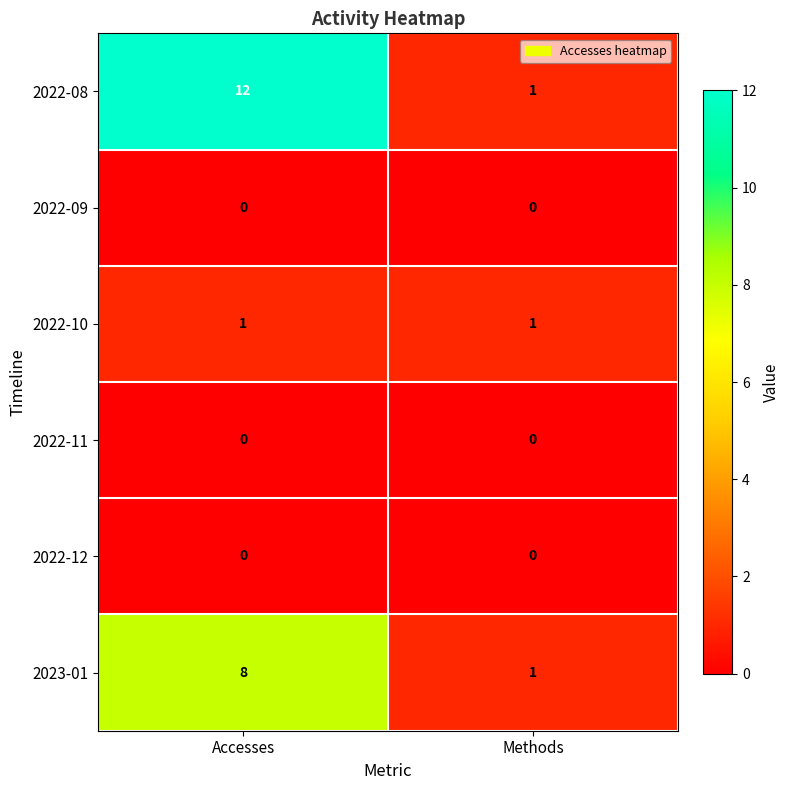

True or false: 2023-01 has a value of 1 at Methods.

True